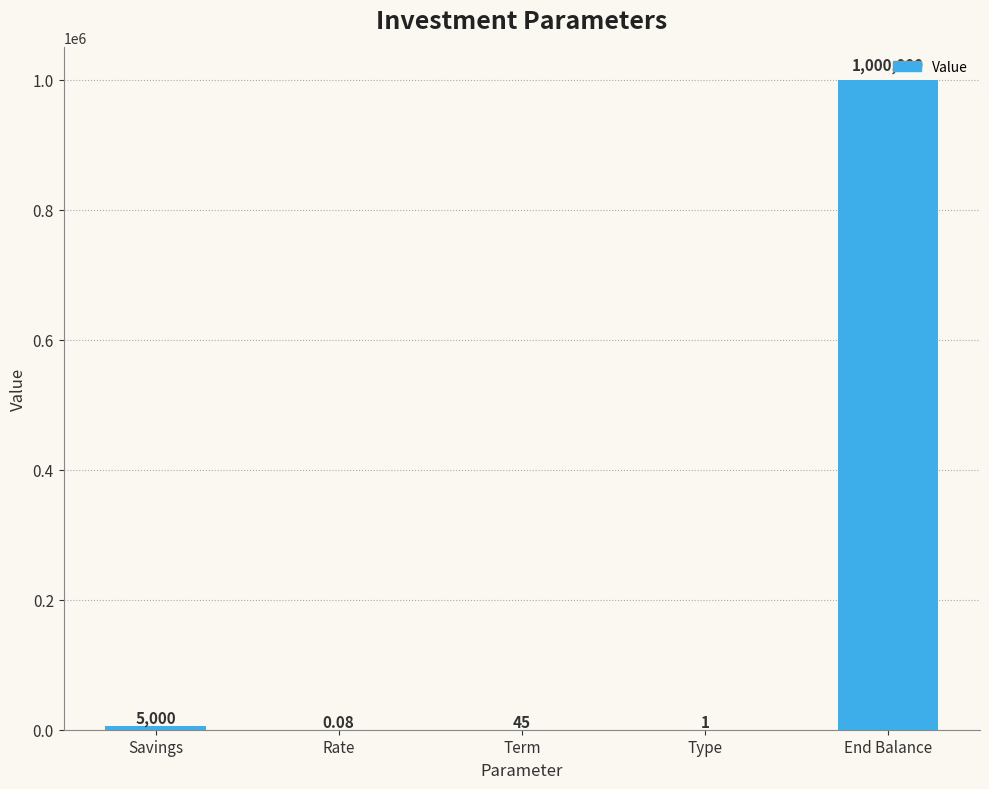

What is the sum of the values at Savings and Type?

5001.0